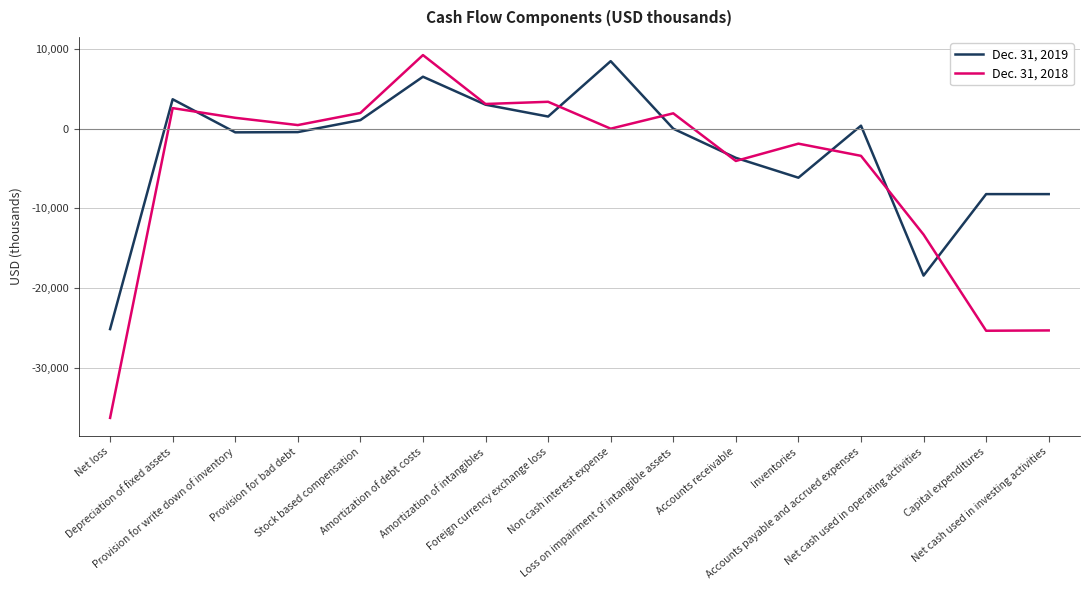

What is the maximum value for Dec. 31, 2019?

8464